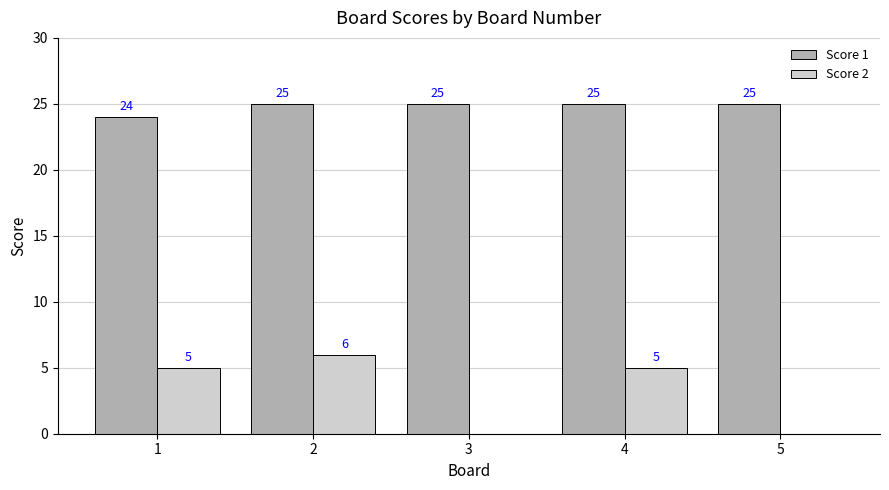

How many categories are shown in the chart?

5